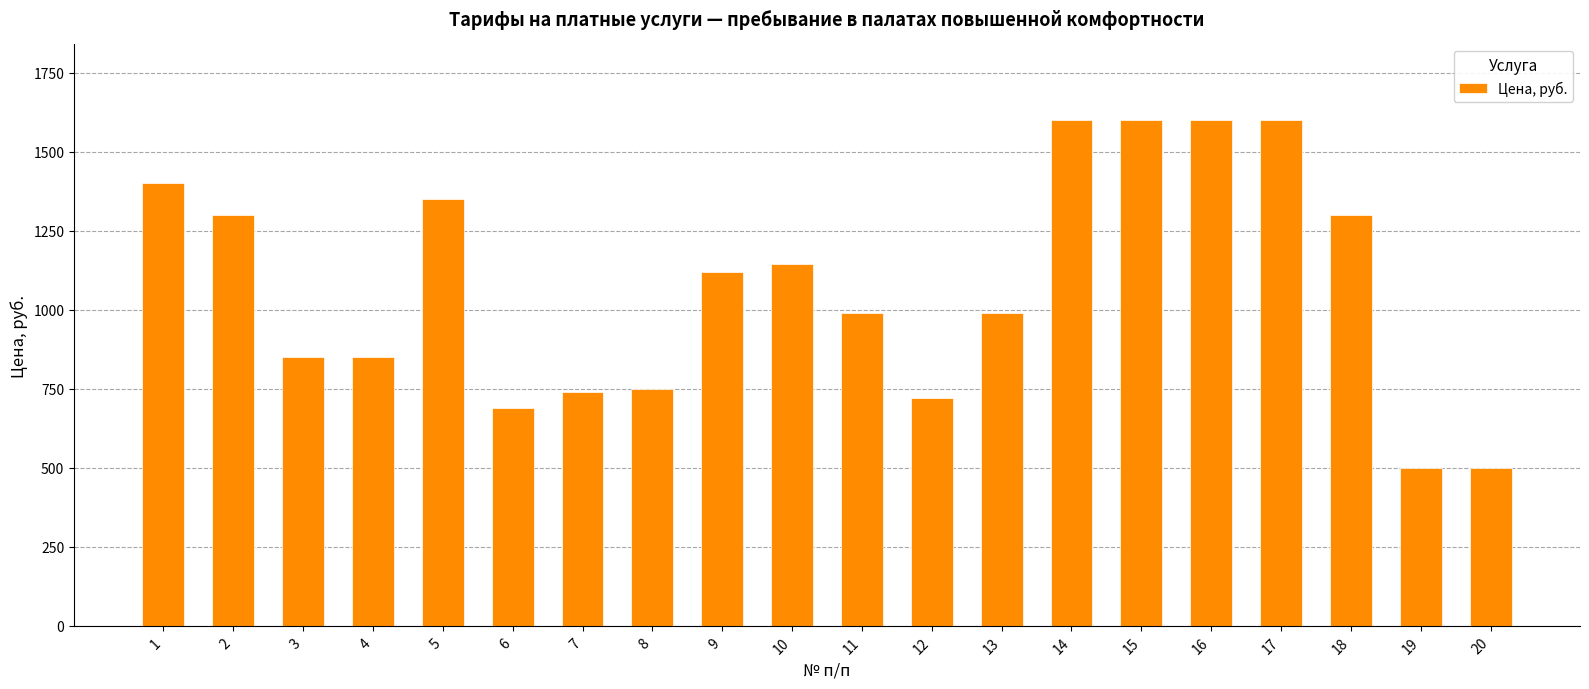

Which has a higher value, 16 or 9?

16